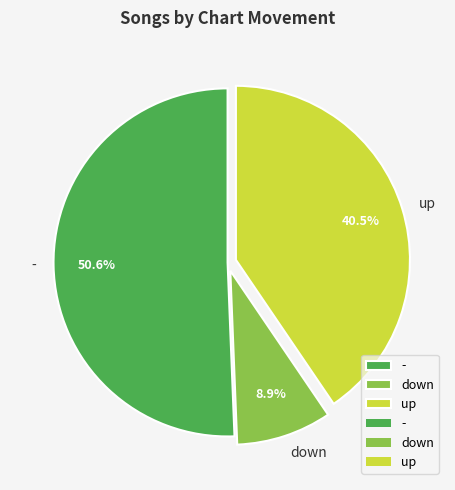

How many slices are in this pie chart?

3